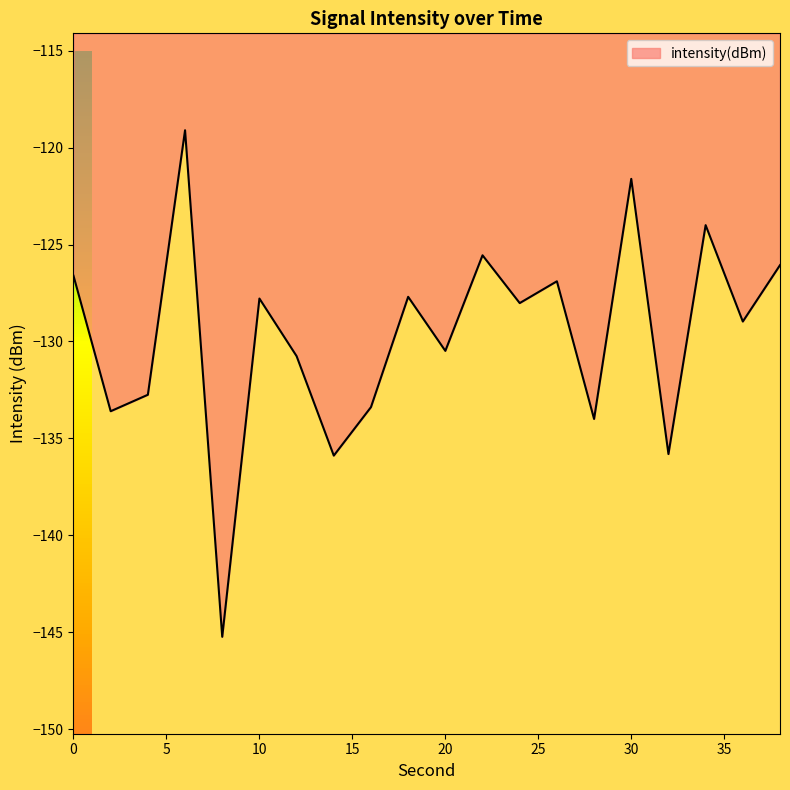

What is the maximum value shown in the chart?

-119.1